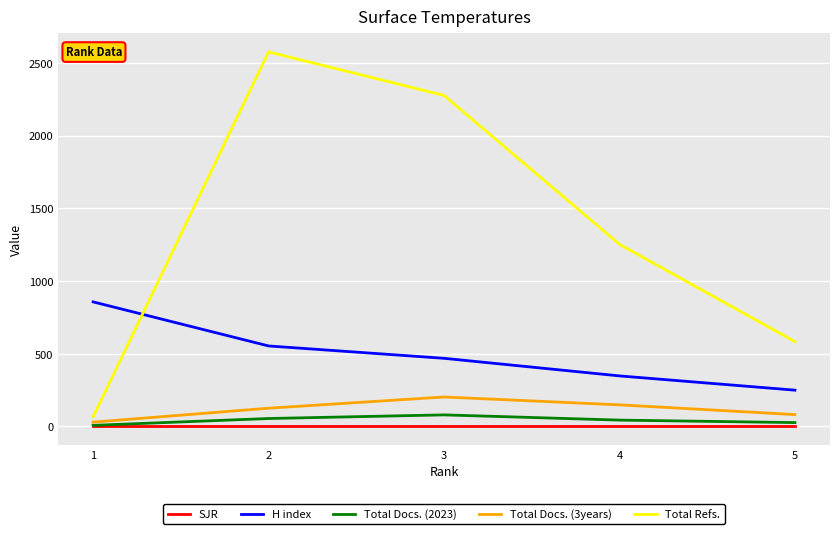

The Total Refs. series shows 583 at 5. True or false?

True